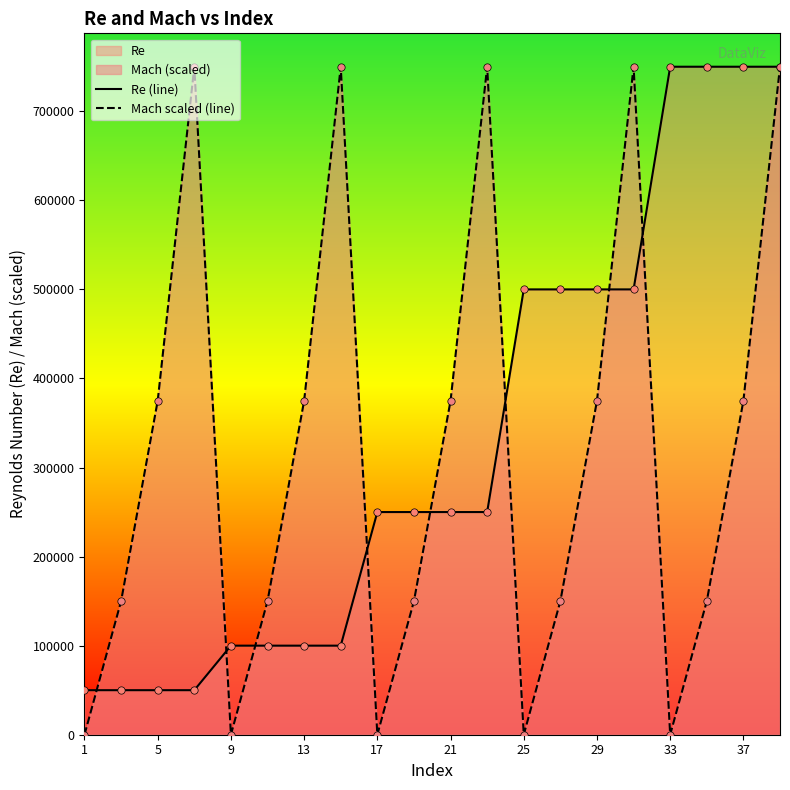

Rank the series at 1 from lowest to highest value.

Mach scaled (line), Re (line)